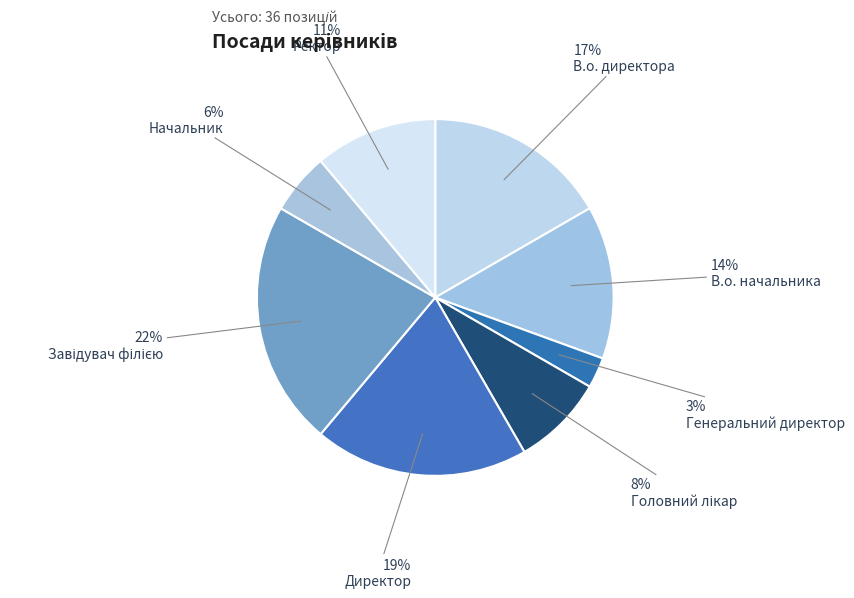

Count the number of slices in the pie.

8